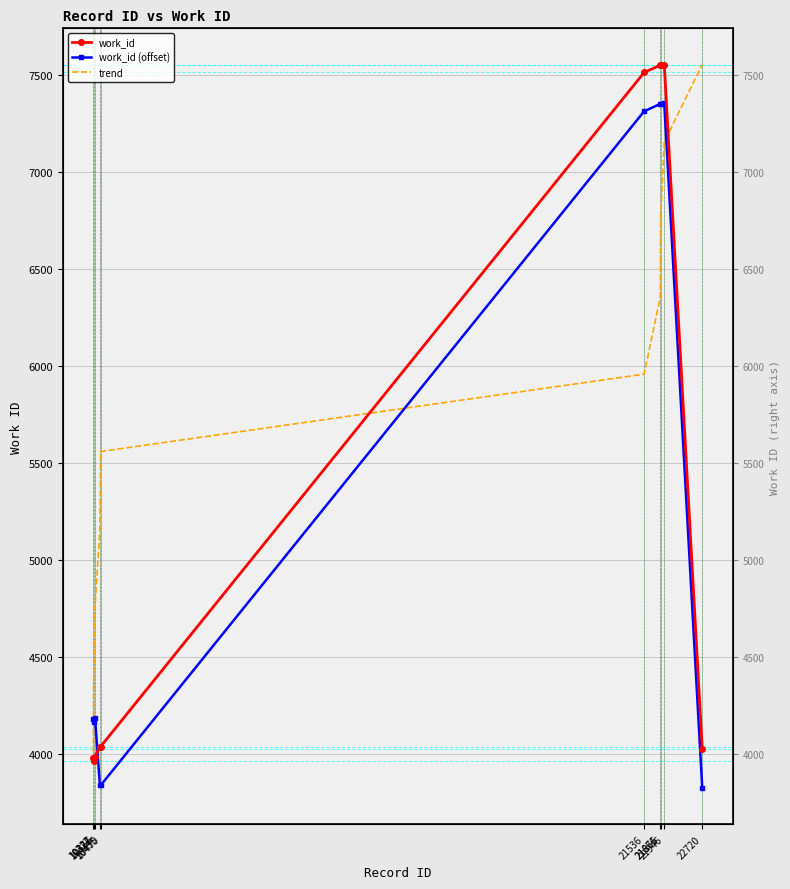

Reading left to right, what are all the values shown in this chart?

work_id: 3978.0	3963.0	3986.0	4038.0	4038.0	7512.0	7550.0	7550.0	7553.0	4024.0
work_id (offset): 4178.0	4163.0	4186.0	3838.0	3838.0	7312.0	7350.0	7350.0	7353.0	3824.0
trend: 3963.0	4361.9	4760.8	5159.7	5558.6	5957.4	6356.3	6755.2	7154.1	7553.0